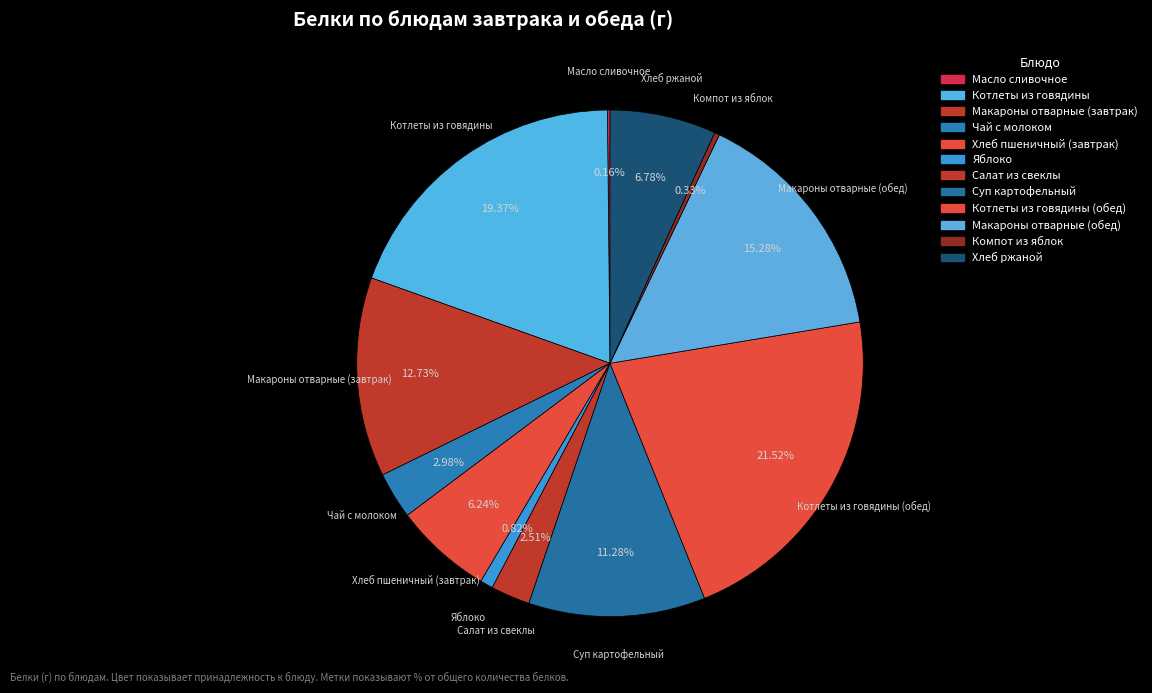

To the nearest percent, what is the difference between the largest and smallest slice percentages?

21%